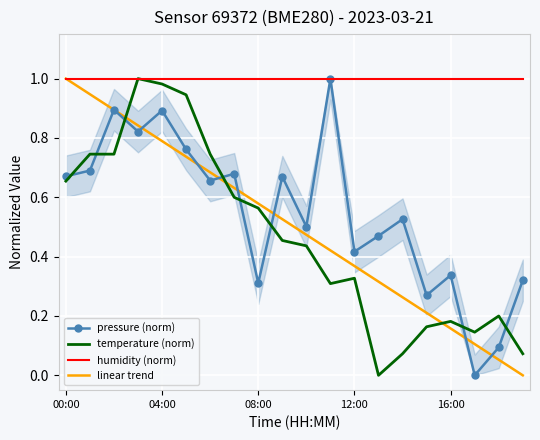

Is this an area chart (filled region under the line)?

No